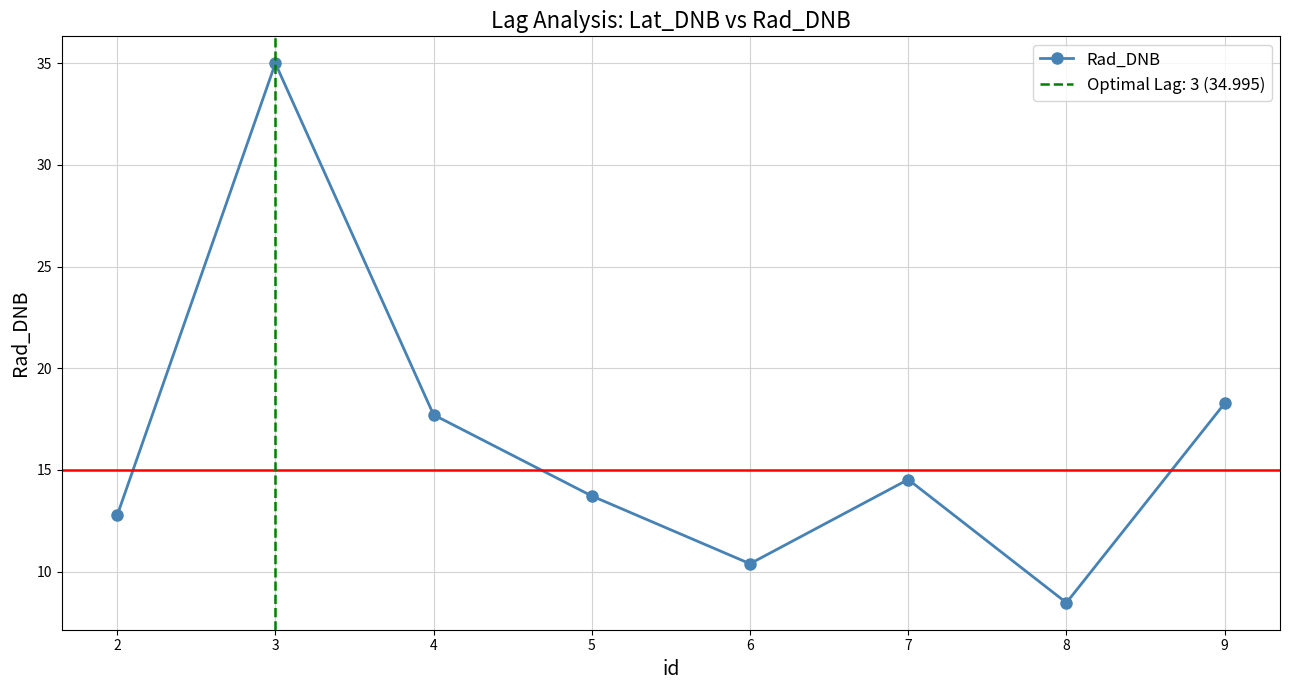

Reading left to right, extract all data points from this chart.

12.8	35.0	17.7	13.7	10.4	14.5	8.5	18.3